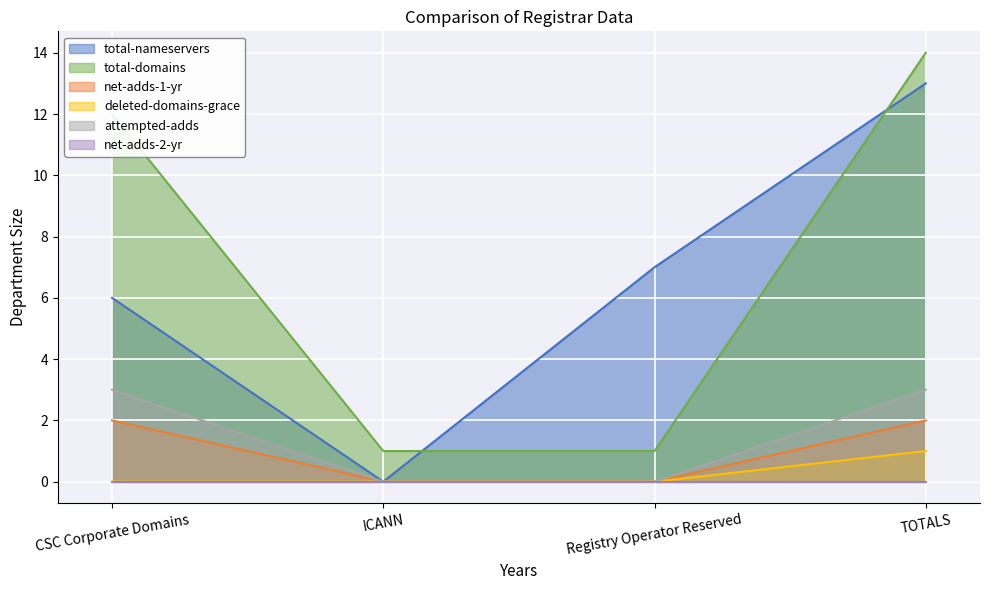

Which has a higher value, ICANN or Registry Operator Reserved?

Registry Operator Reserved